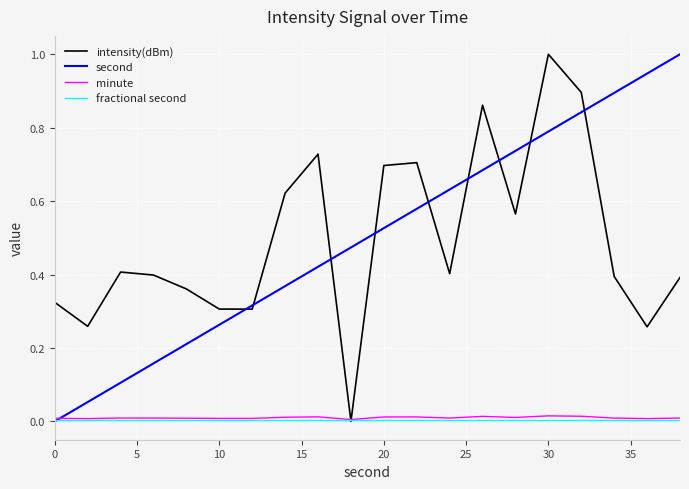

What is the maximum value shown in the chart?

1.0